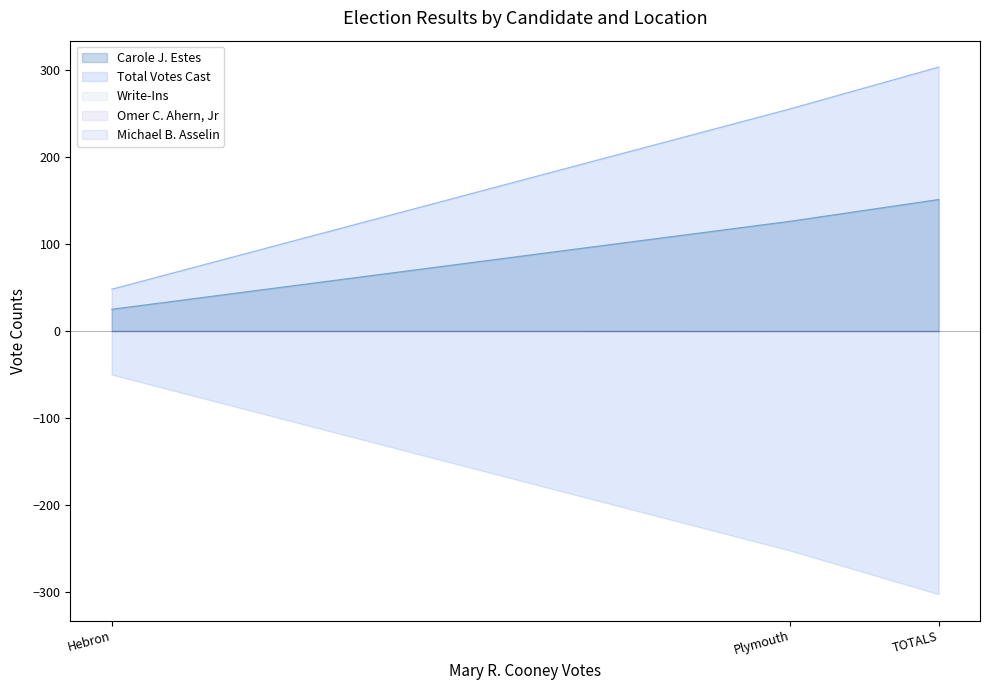

Rank the series by their maximum value, from highest to lowest.

Total Votes Cast, Carole J. Estes, Write-Ins, Omer C. Ahern, Jr, Michael B. Asselin